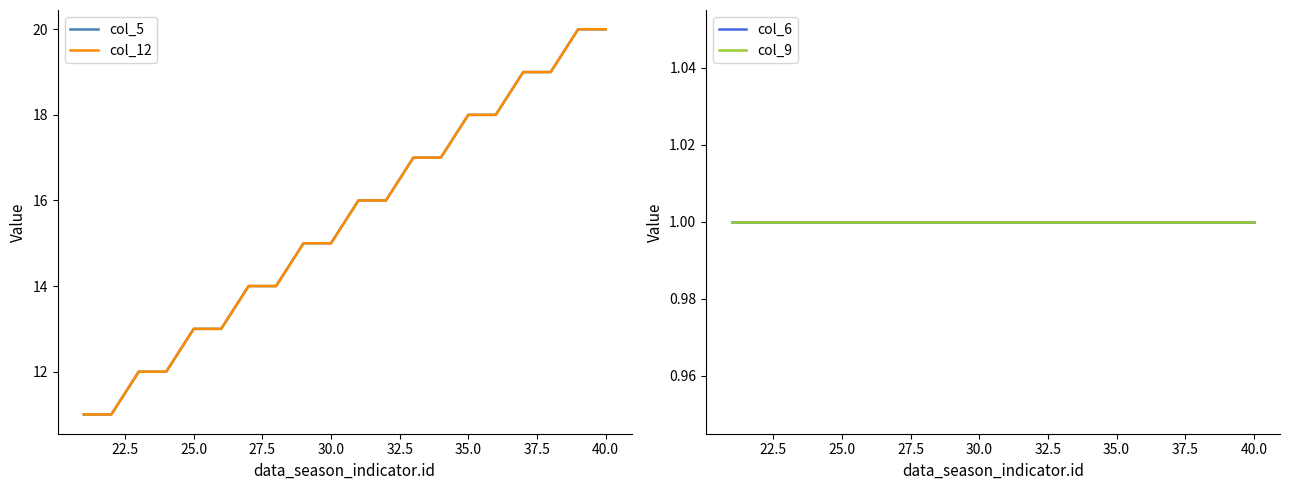

Which series changed the most between 25.0 and 30.0?

col_5